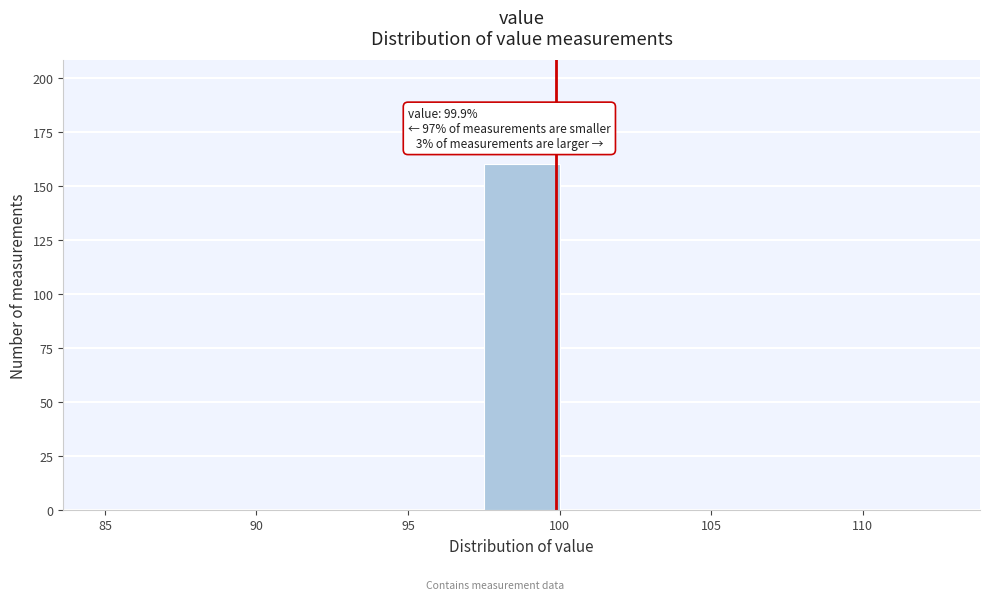

Over which range of the x-axis is the bar tallest?

97.5 to 100.0